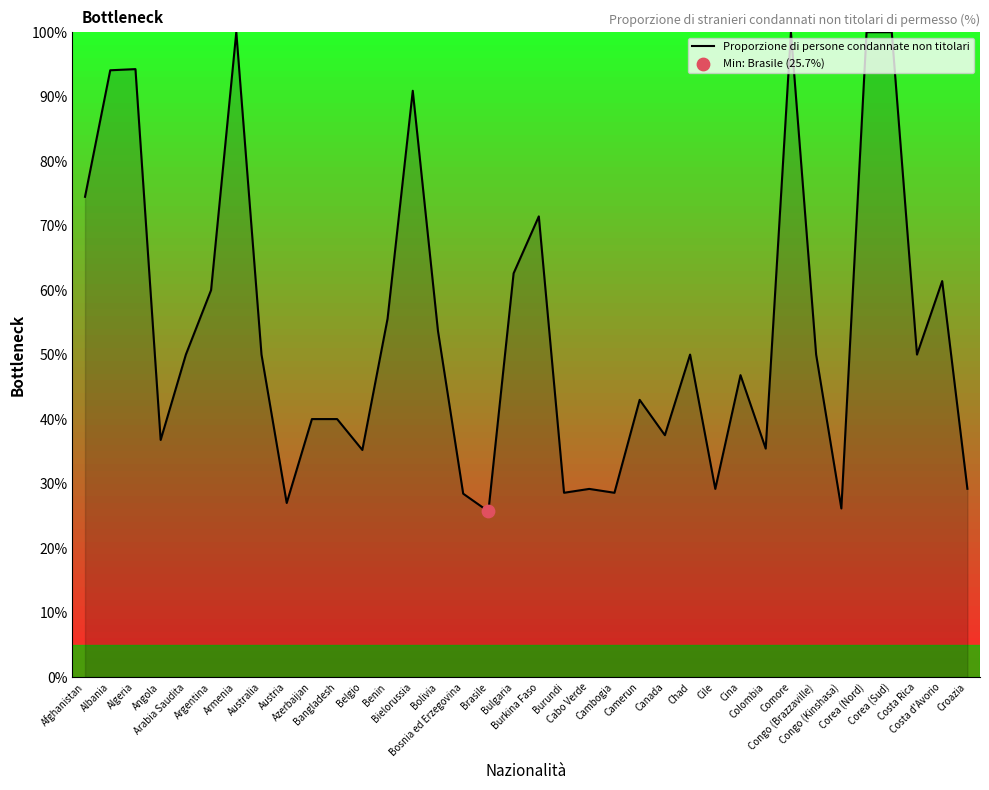

What is the change in value from Bosnia ed Erzegovina to Cile?

+0.7